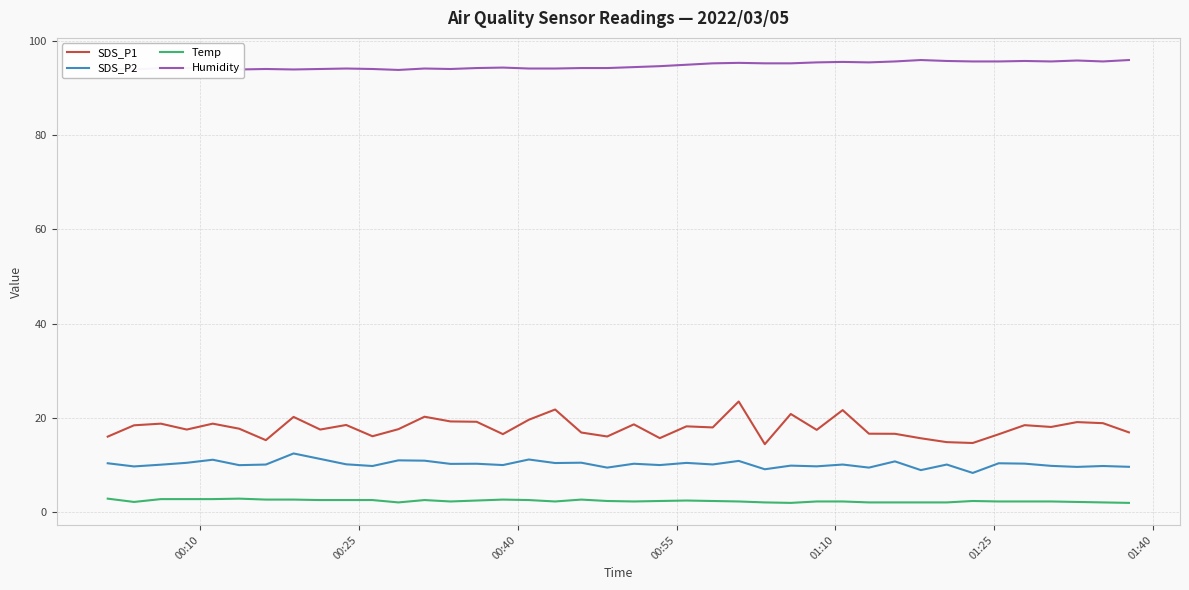

Which series has the largest range (max minus min)?

SDS_P1